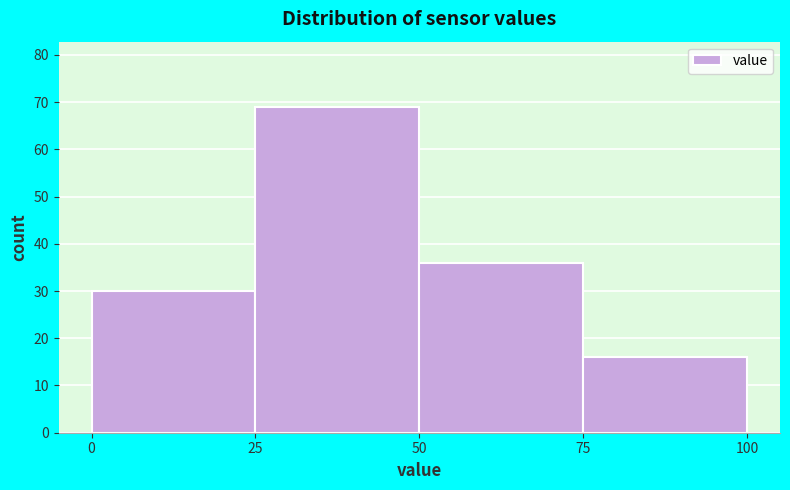

Reading left to right, list every bar in this chart as the range it spans on the x-axis followed by its height. The values are not printed on the chart, so give them approximately, as read against the axis.

0 to 25: 30
25 to 50: 69
50 to 75: 36
75 to 100: 16